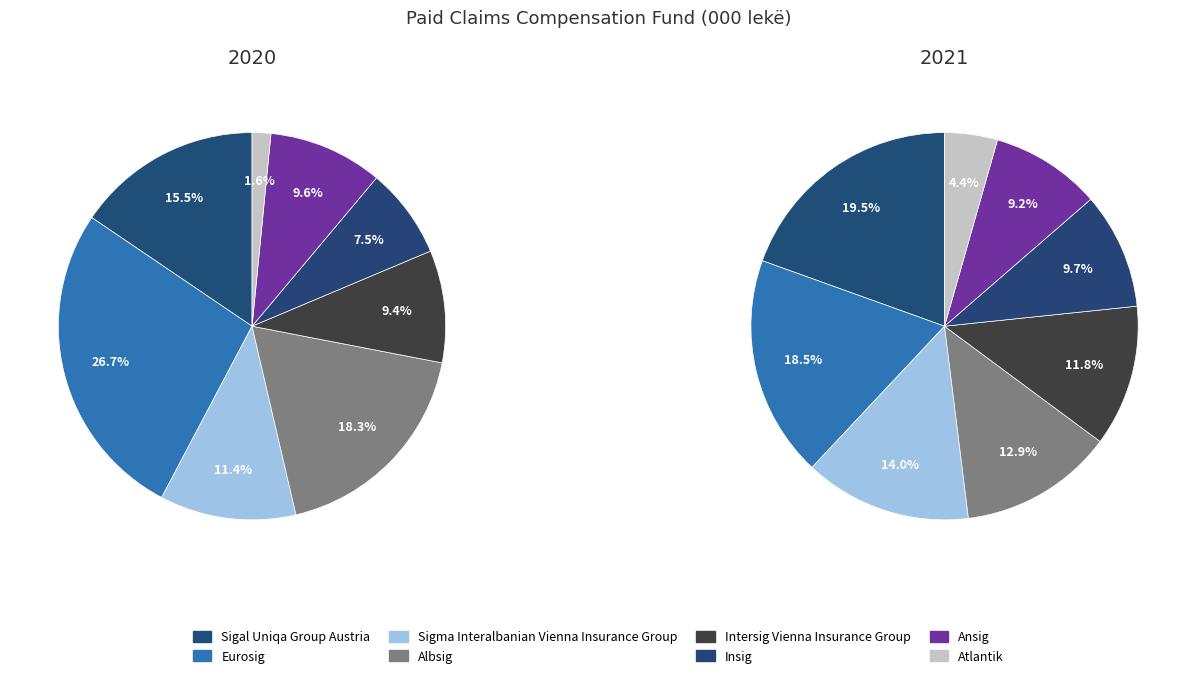

Does Sigal Uniqa Group Austria account for over 50% of the chart?

No